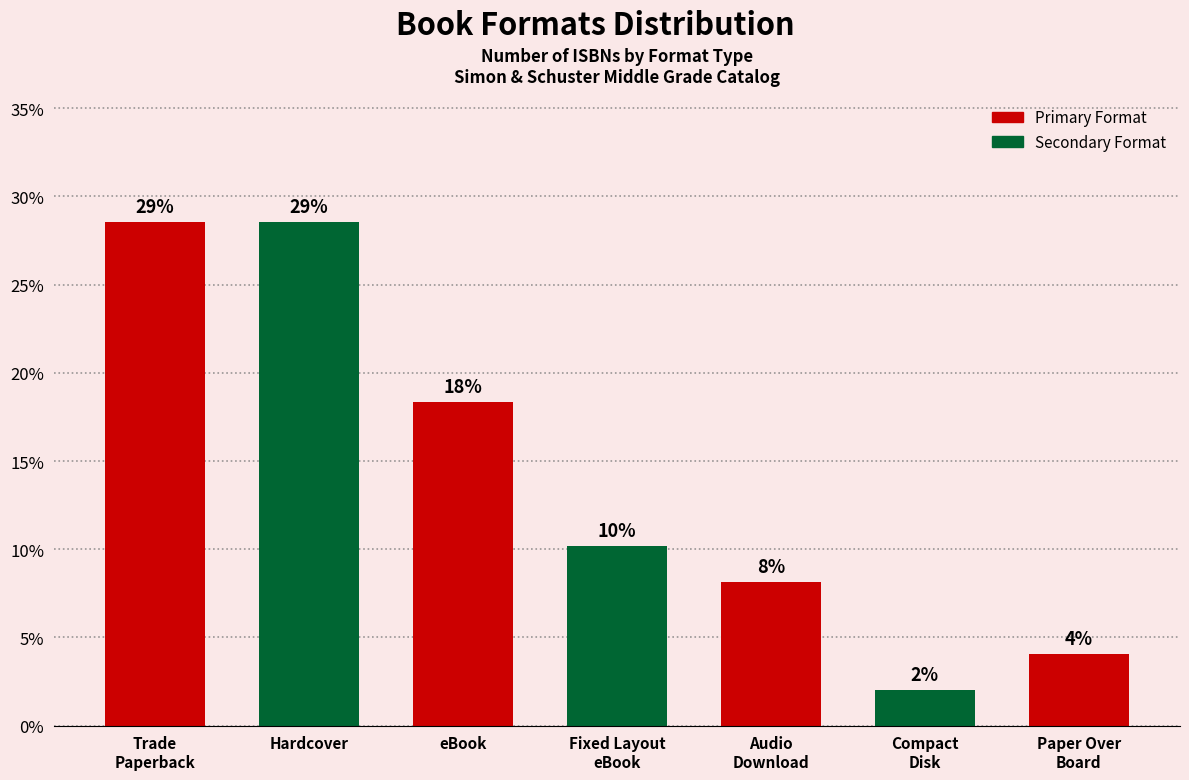

What position from the right is Fixed Layout
eBook?

4